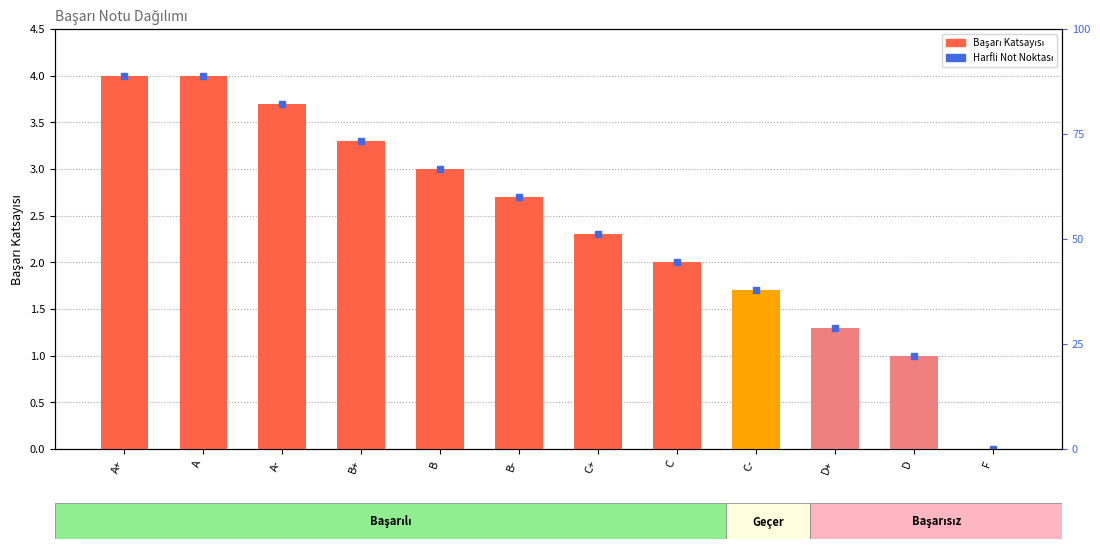

The chart shows a value of 1.7 at D+. True or false?

False